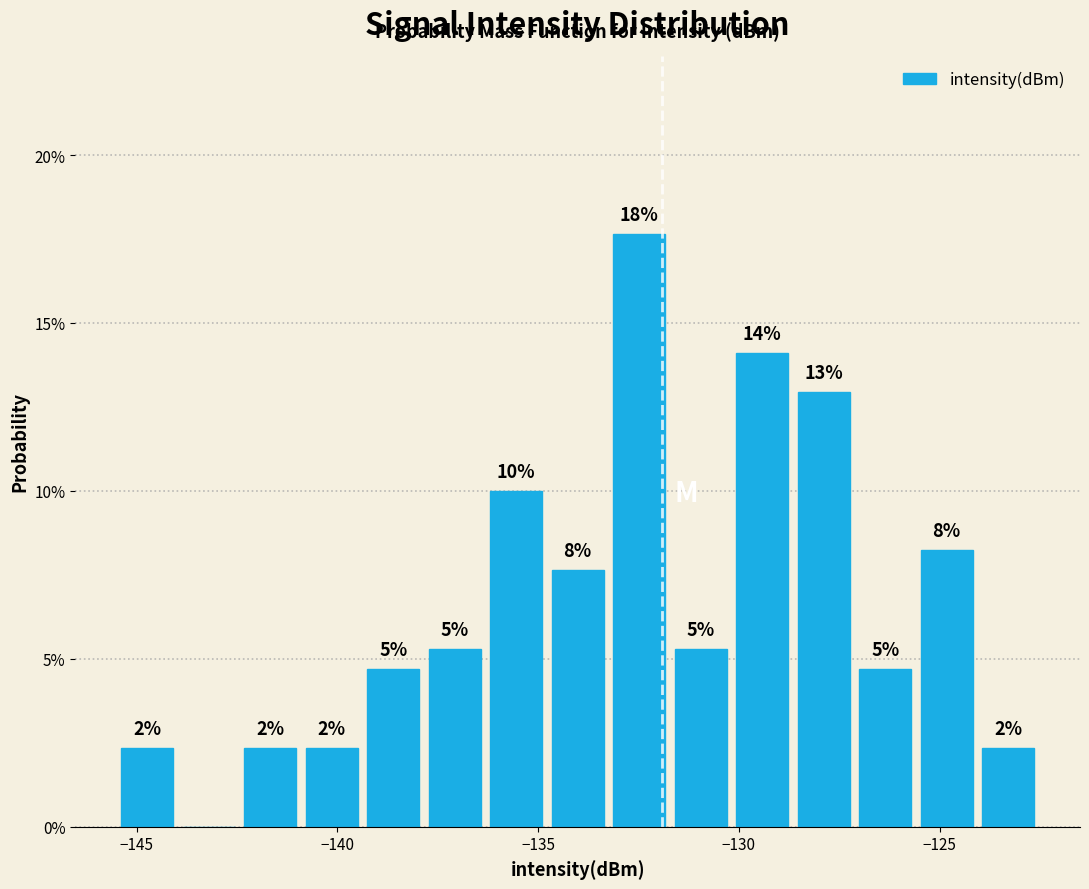

Around what value on the x-axis is the tallest bar? Give the approximate position of its centre, as read against the axis.

-132.5